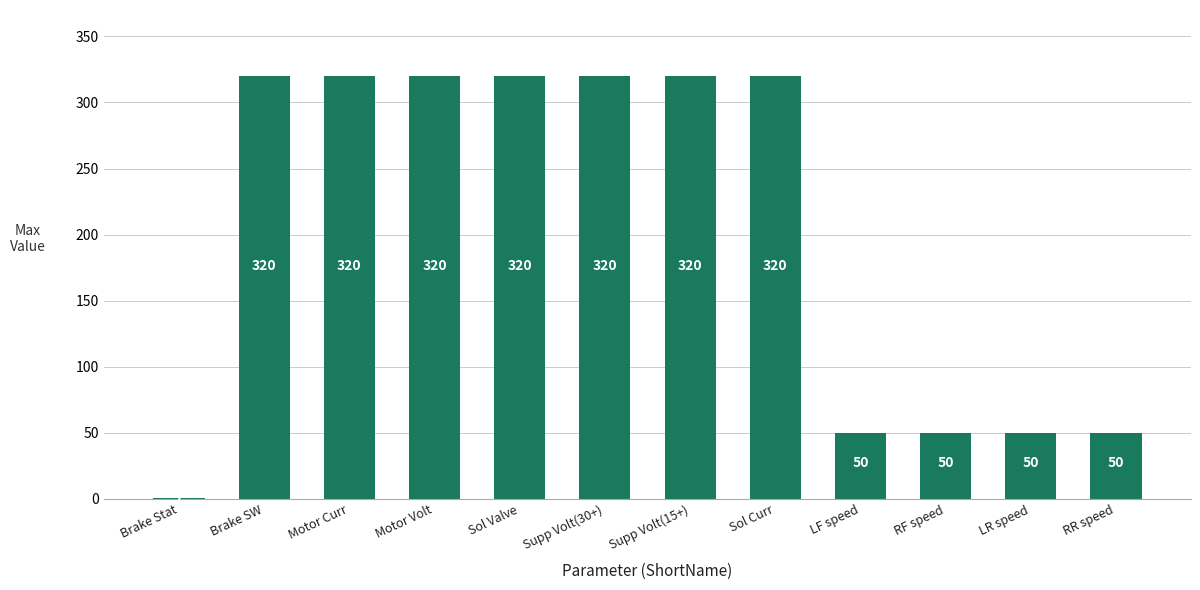

Is it true that the value at LR speed is 50?

True